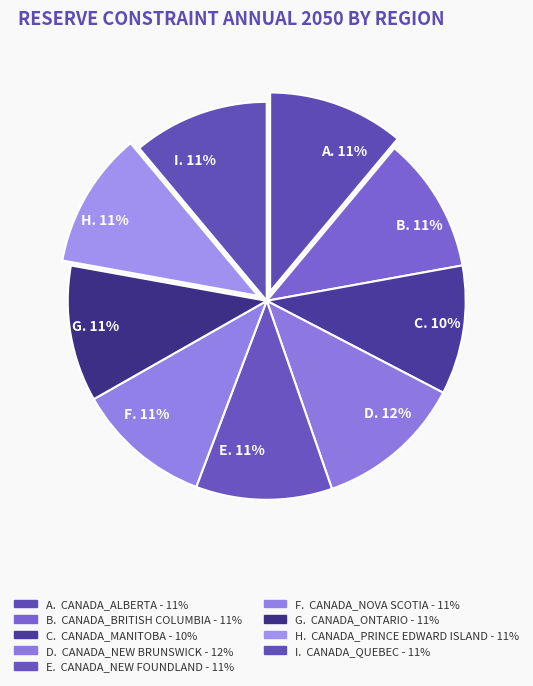

How many segments does this pie chart have?

9